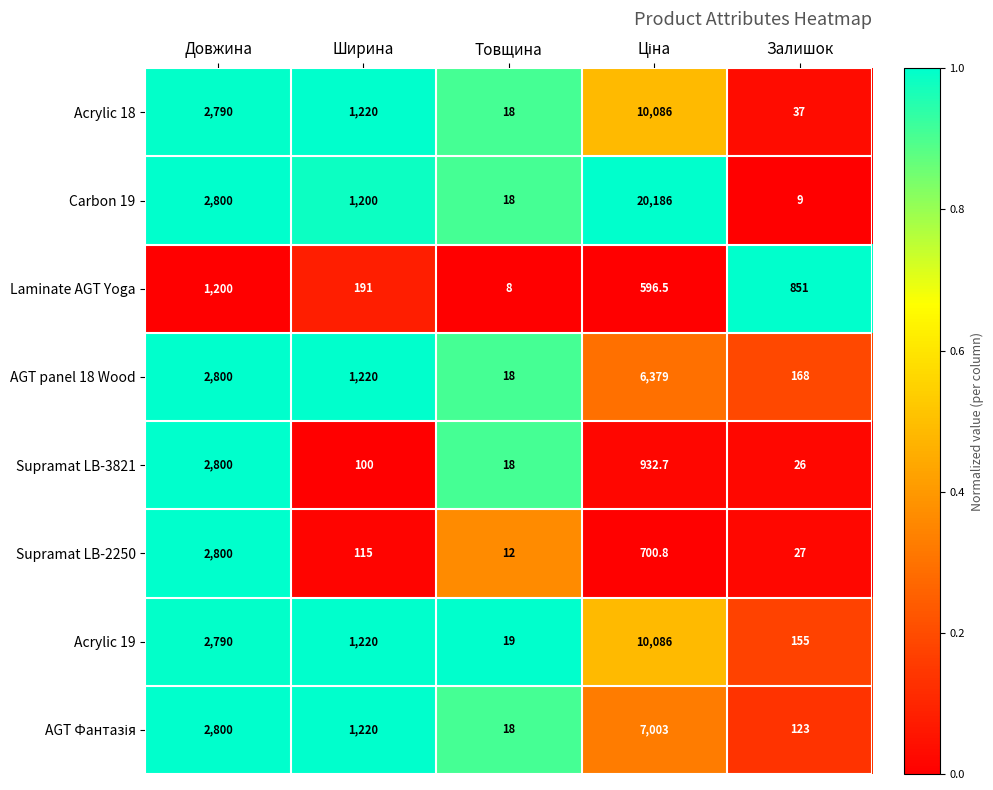

What is the spread (max minus min) of values at Ширина?

1120.0